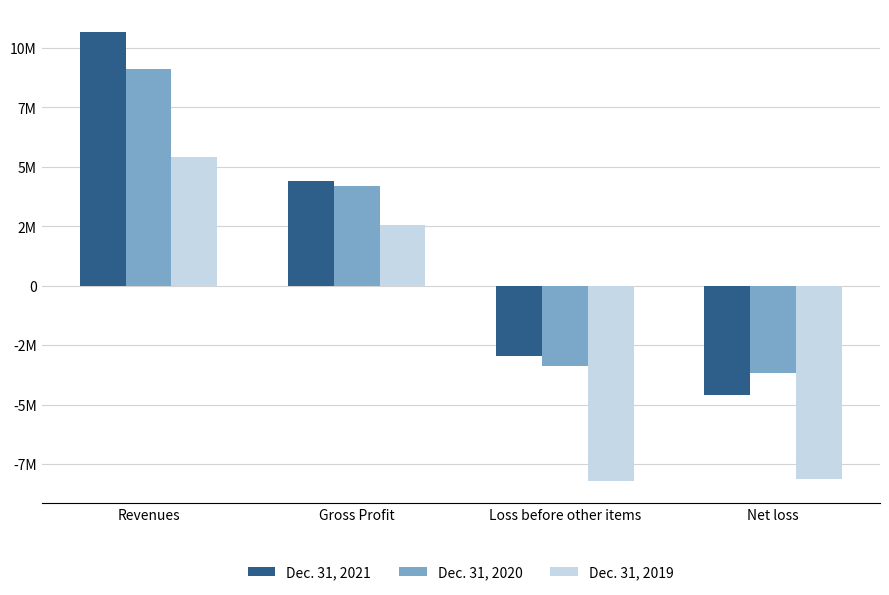

Which series changed the most between Revenues and Net loss?

Dec. 31, 2021